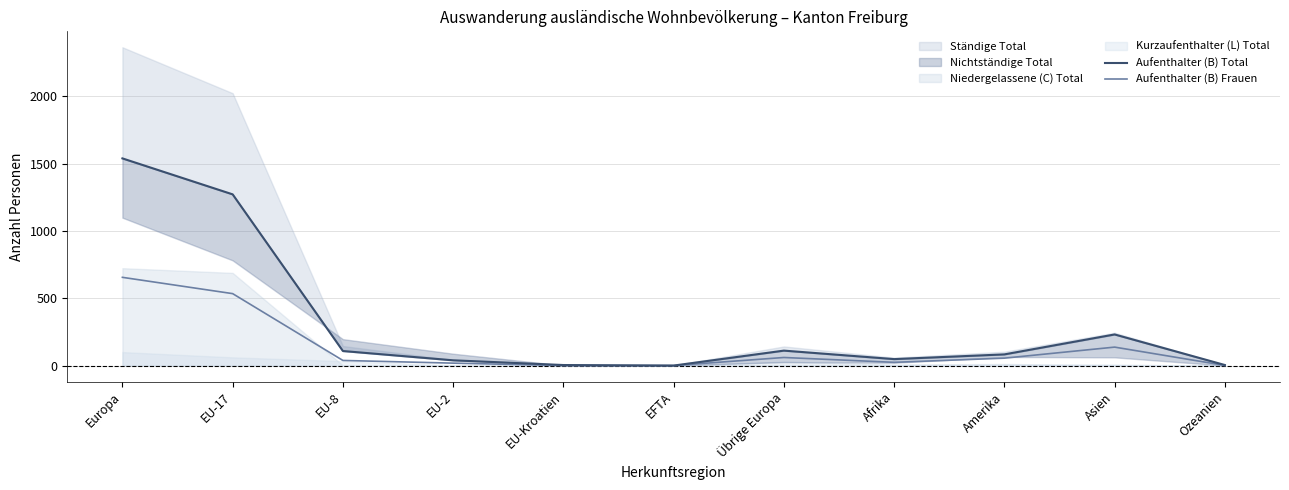

Which series has the largest total across all categories?

Aufenthalter (B) Total